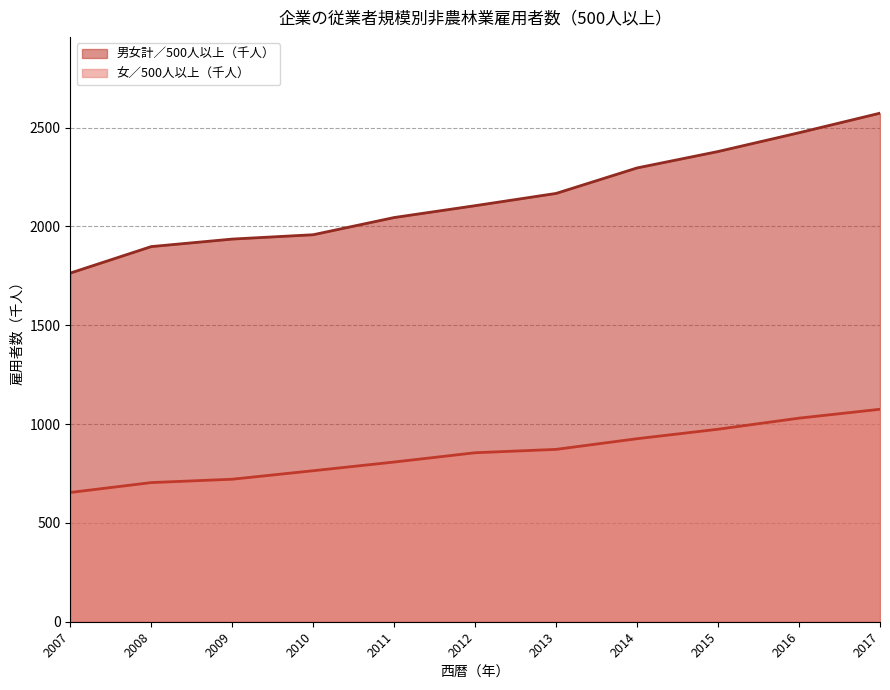

What is the value of the 女／500人以上（千人） point at the 10th from the left?

1030